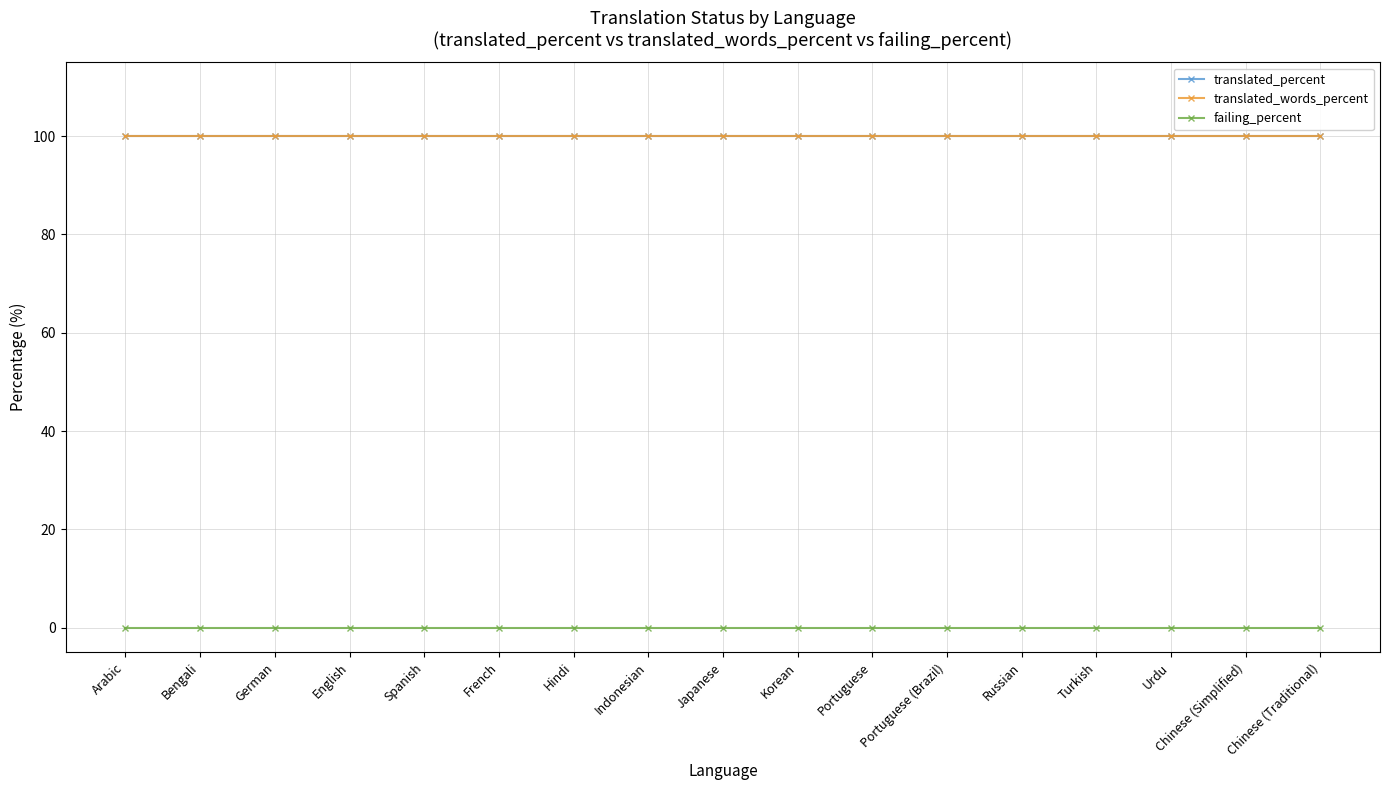

What is the sum of all translated_percent values?

1700